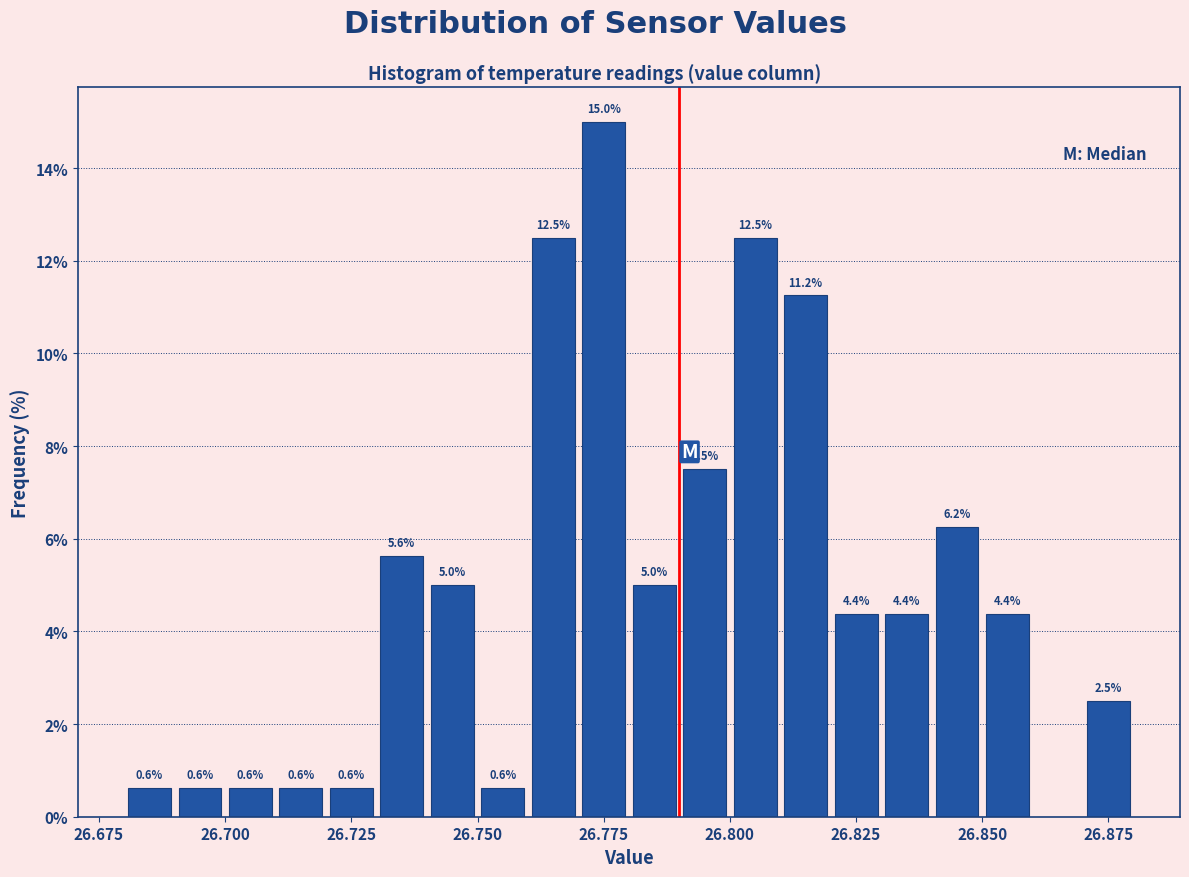

Read against the x-axis, roughly where is the centre of the tallest bar?

26.775